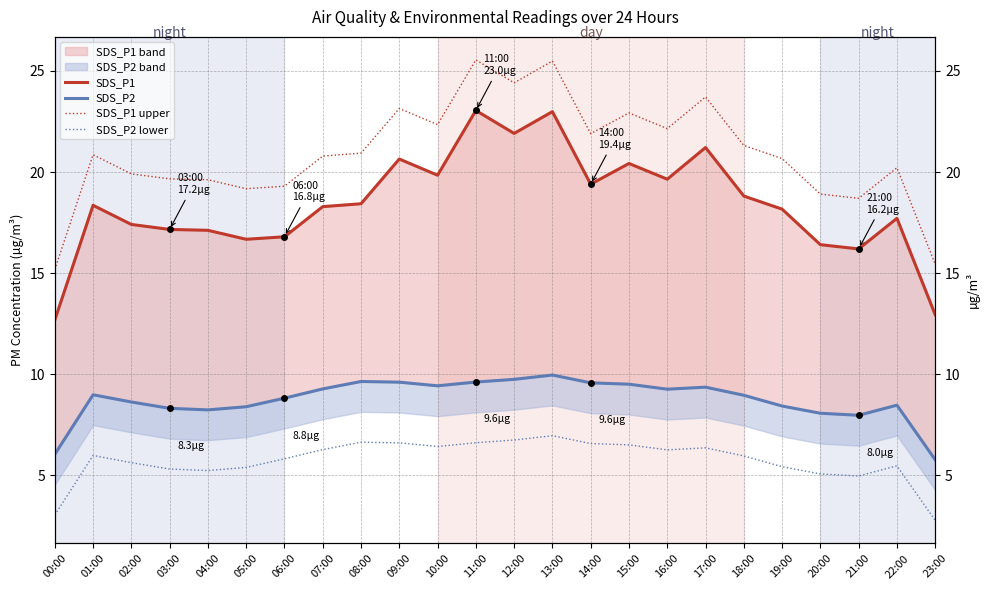

True or false: SDS_P2 lower has more than 2 interior local peaks.

True